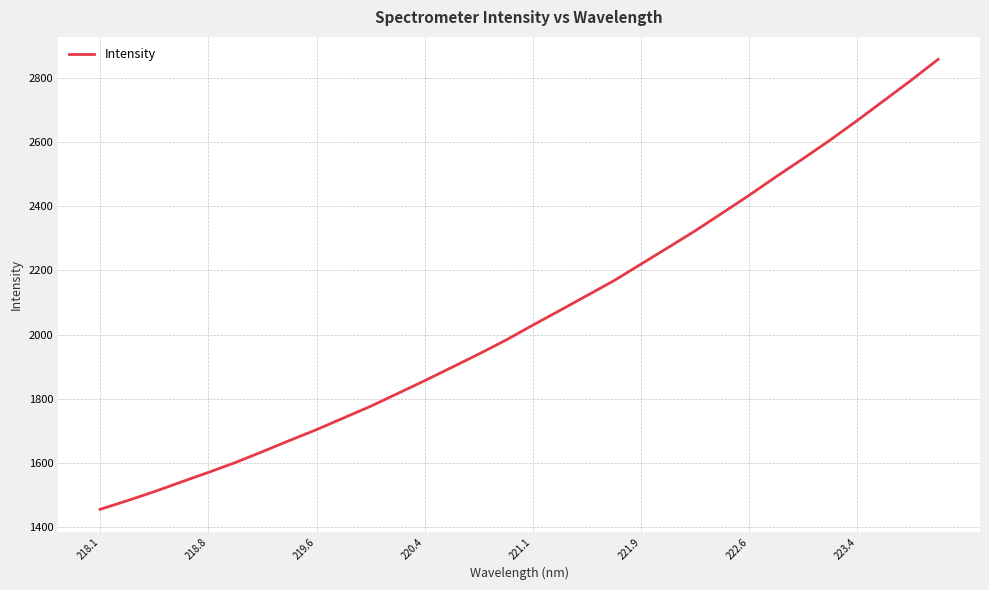

What is the smallest value displayed?

1456.0